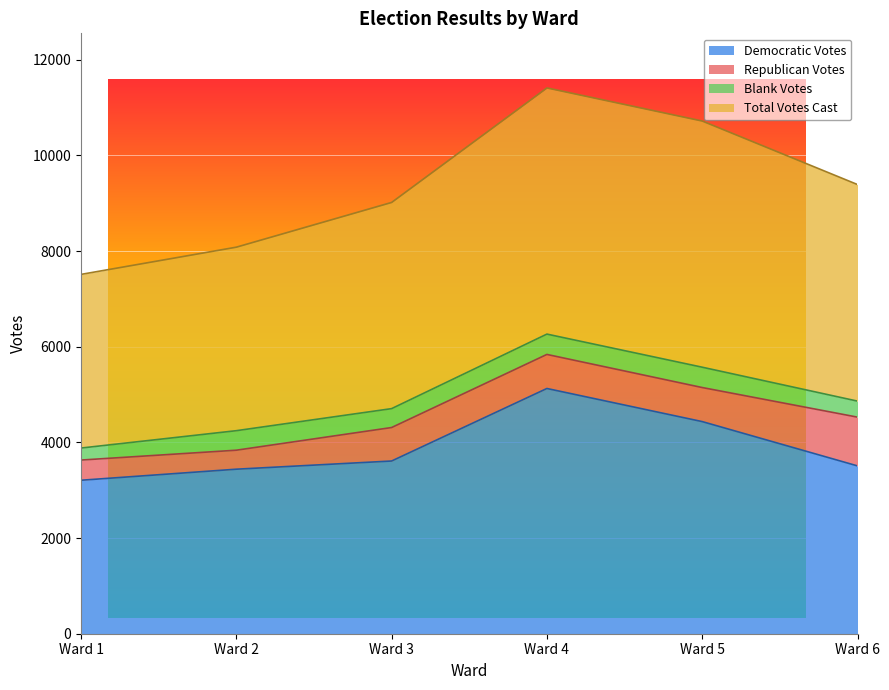

The value of Democratic Votes at Ward 3 is 5438. True or false?

False